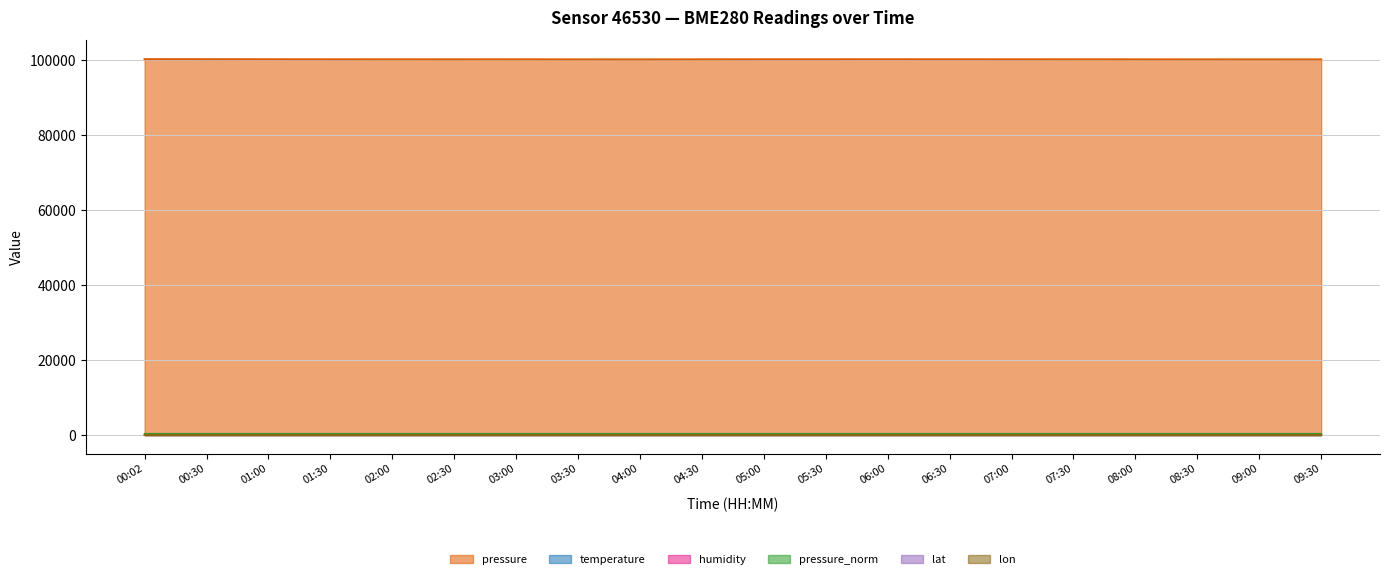

What is the sum of all temperature values?

241.4